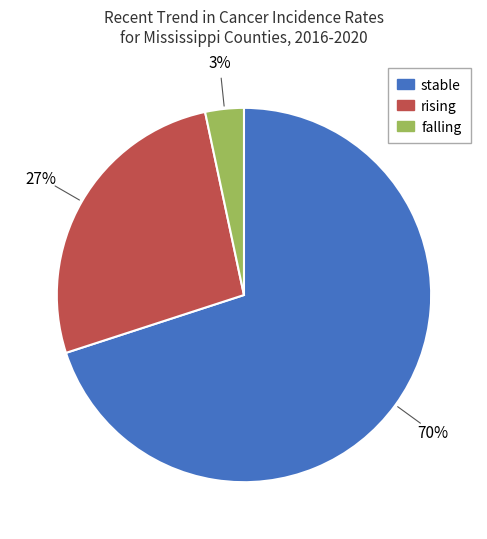

To the nearest percent, what is the combined percentage of rising and stable?

97%